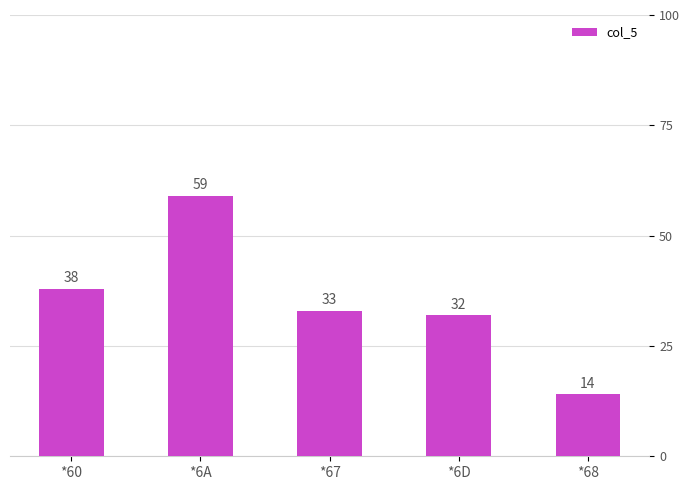

What is the sum of all values?

176